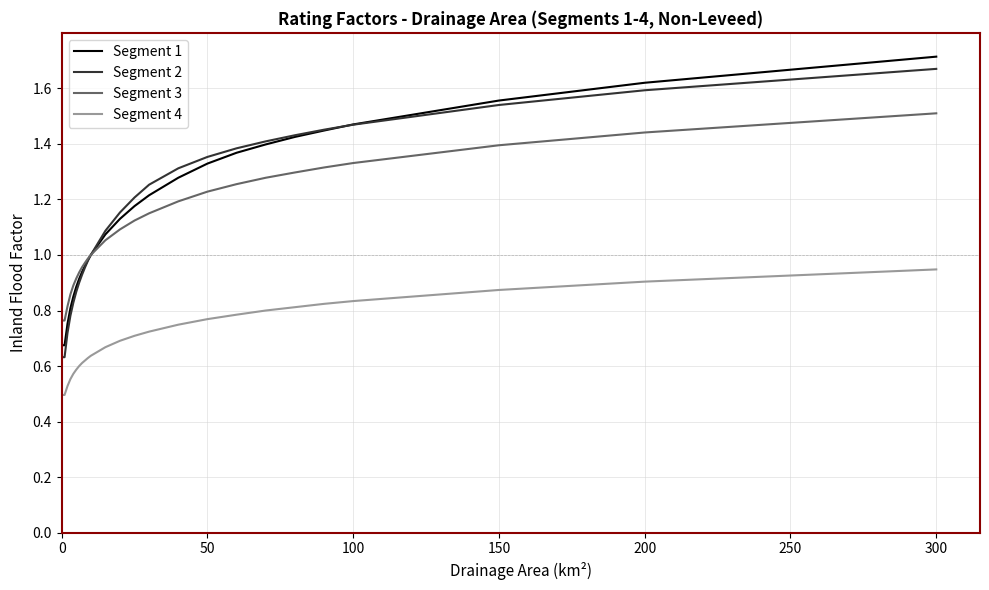

Rank the series by their maximum value, from highest to lowest.

Segment 1, Segment 2, Segment 3, Segment 4